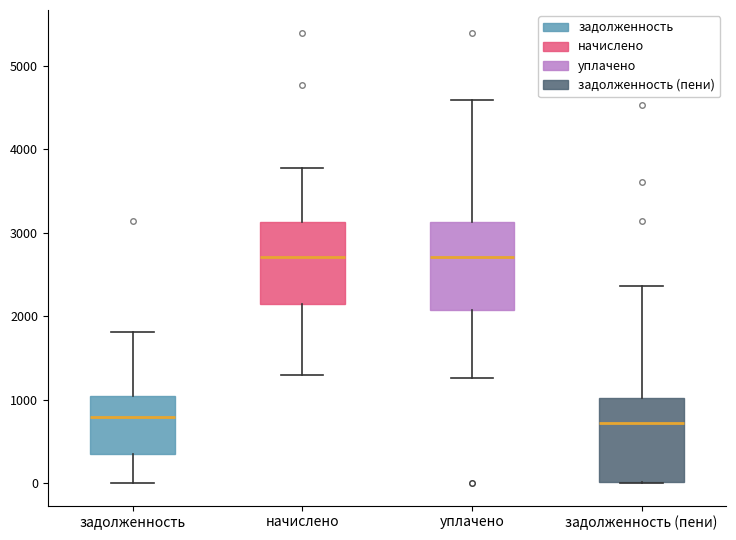

Reading left to right, read every box against the y-axis: the position of its median line, the range the box covers, and the ends of its whiskers. The values are not printed on the chart, so give them approximately, as read against the axis.

задолженность: median 800, box 400 to 1000, whiskers 0 to 1800
начислено: median 2700, box 2100 to 3100, whiskers 1300 to 3800
уплачено: median 2700, box 2100 to 3100, whiskers 1300 to 4600
задолженность (пени): median 700, box 0 to 1000, whiskers 0 to 2400